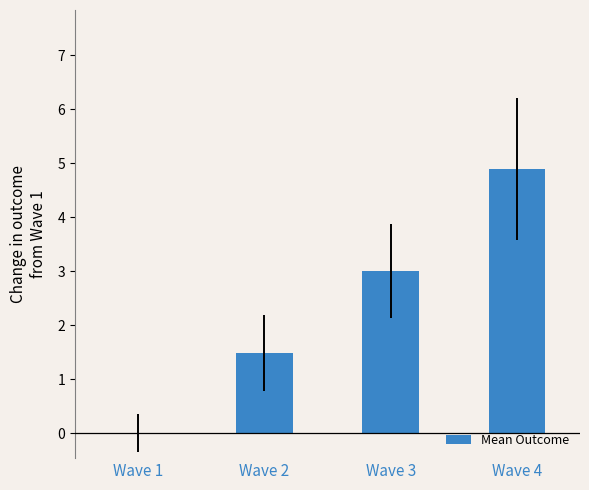

At which label does the data first exceed 3?

Wave 3